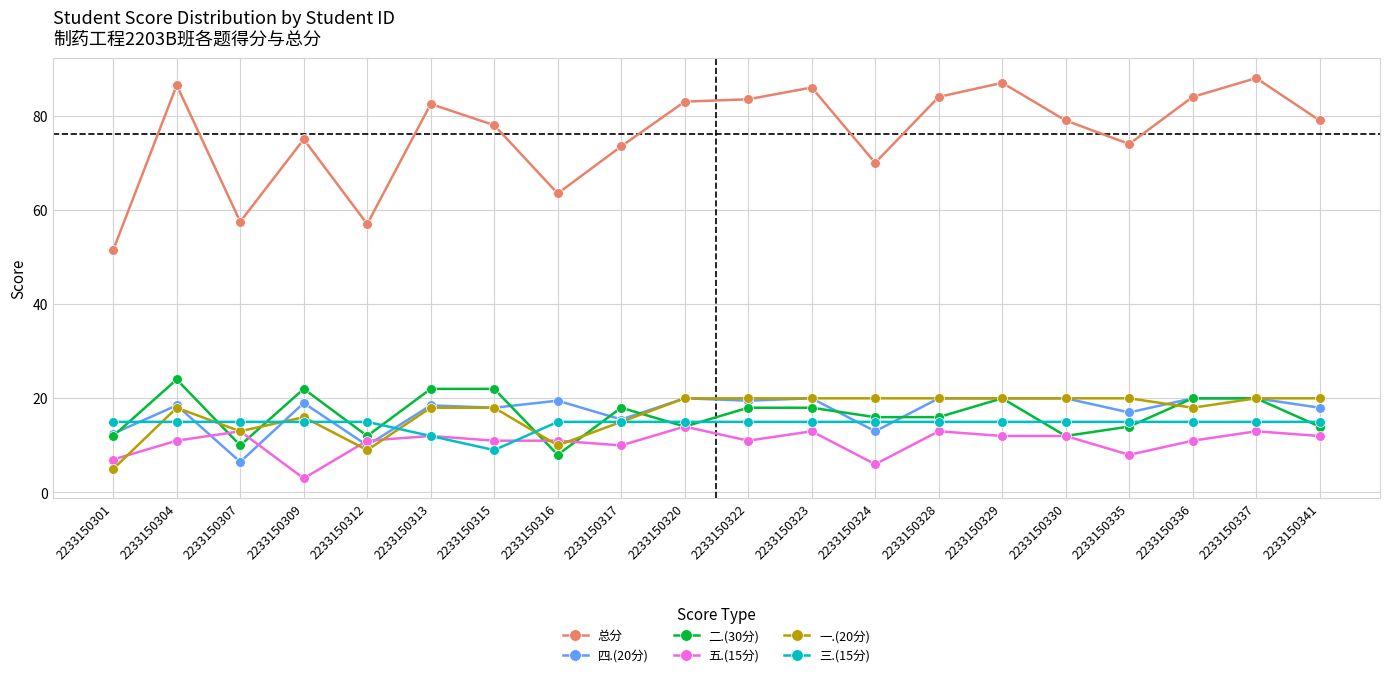

At 2233150312, list the series in order from largest to smallest.

总分, 三.(15分), 二.(30分), 五.(15分), 四.(20分), 一.(20分)